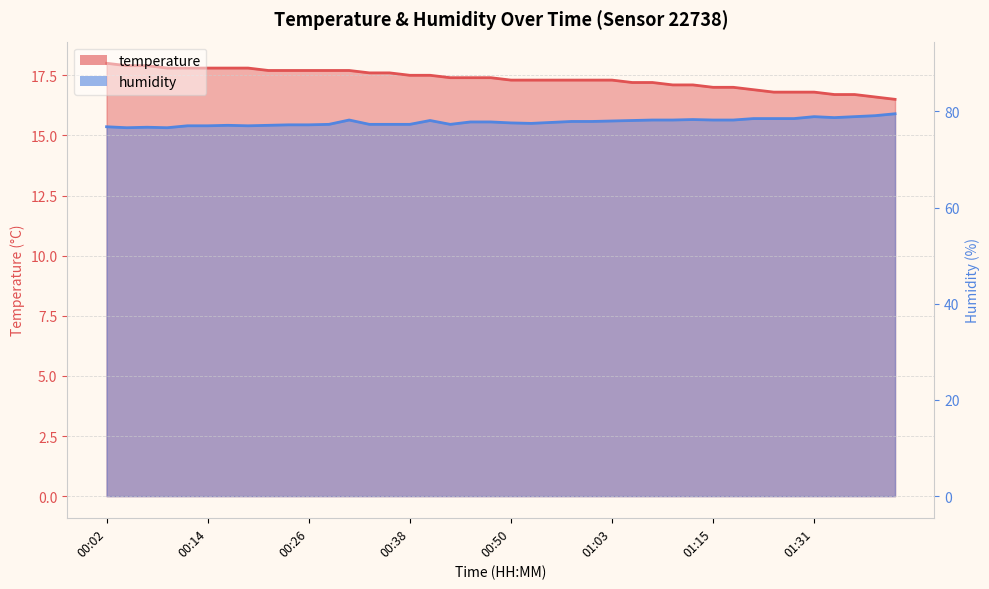

Where is temperature nearest to the value 17?

01:15